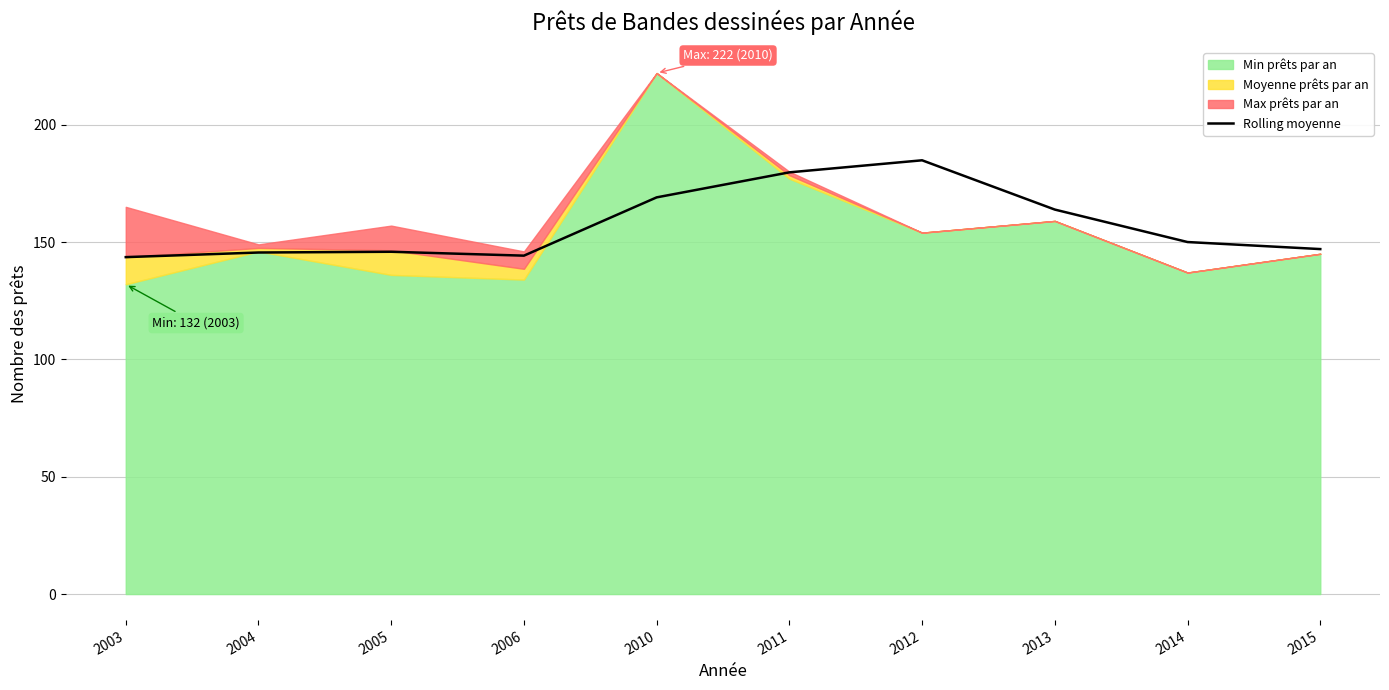

How many points are lower than both their immediate neighbors (excluding endpoints)?

1